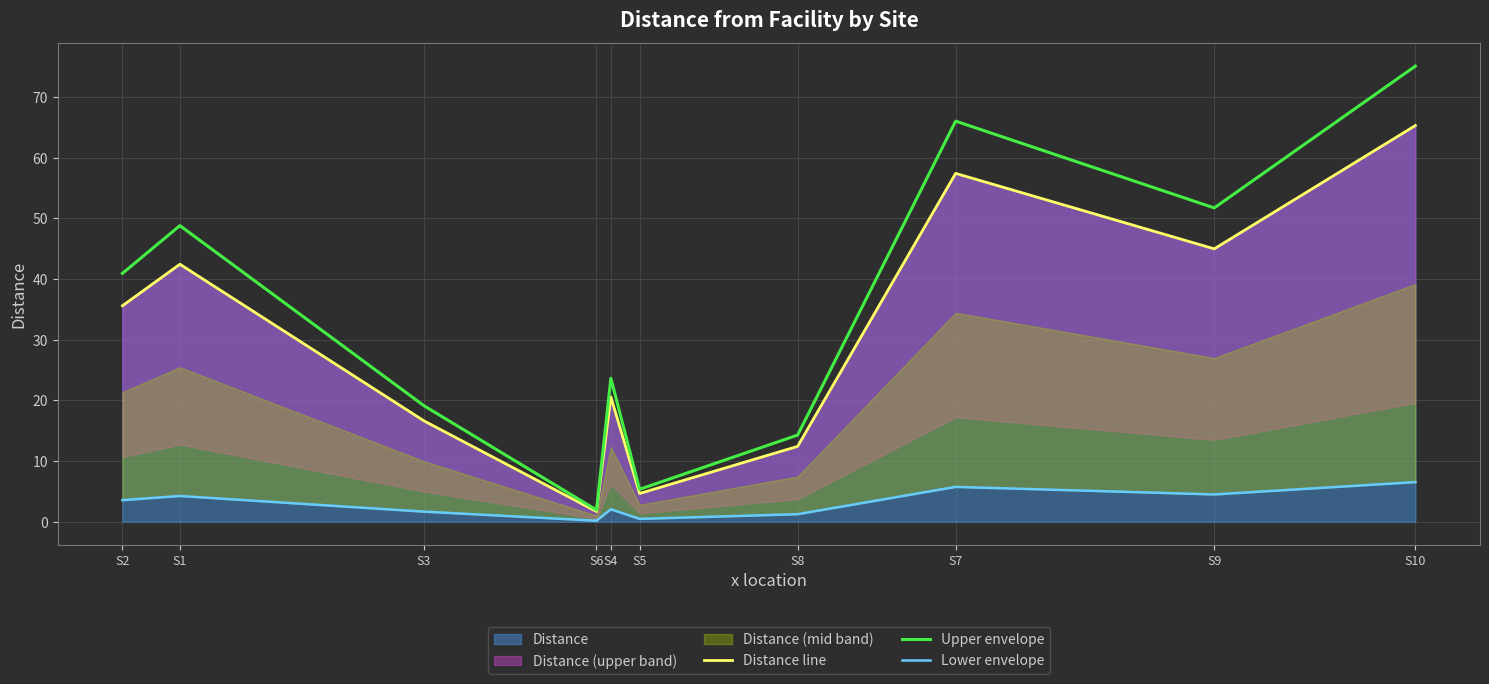

Is the value of Distance line at S8 greater than the value of Upper envelope at S4?

No